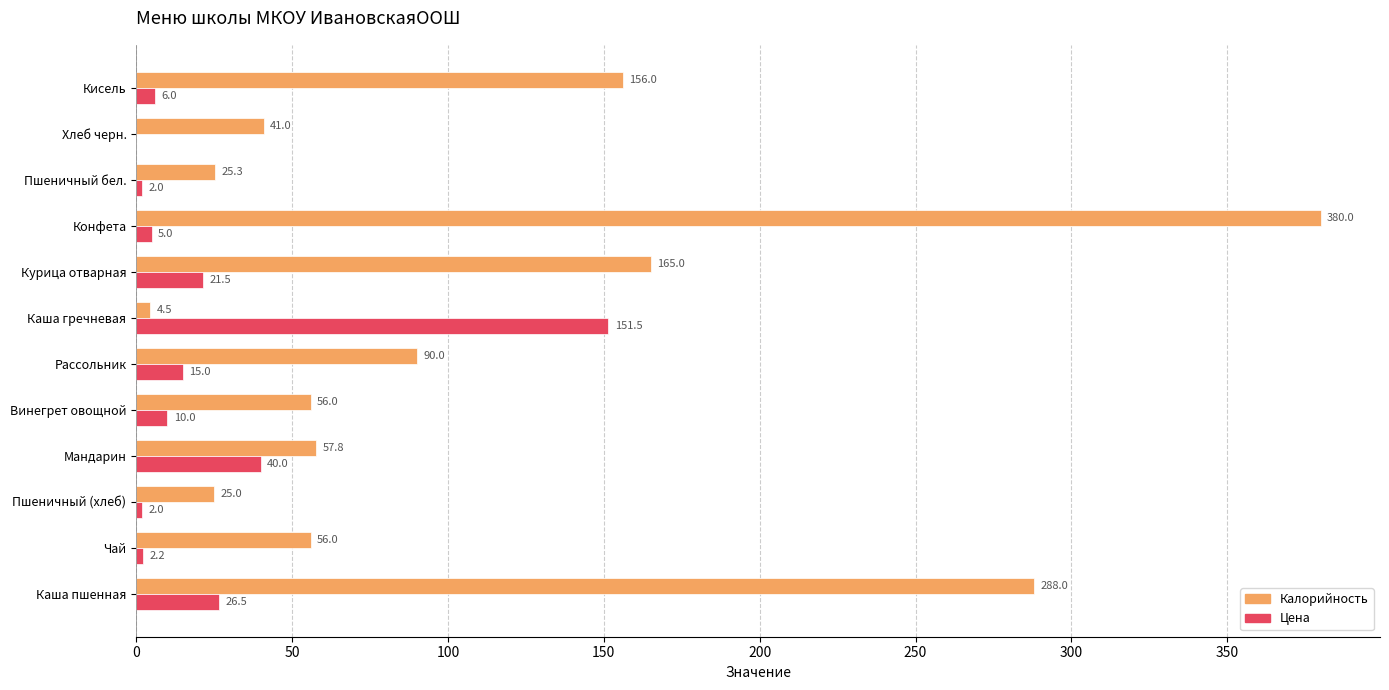

Which series changed the most between Каша гречневая and Кисель?

Калорийность